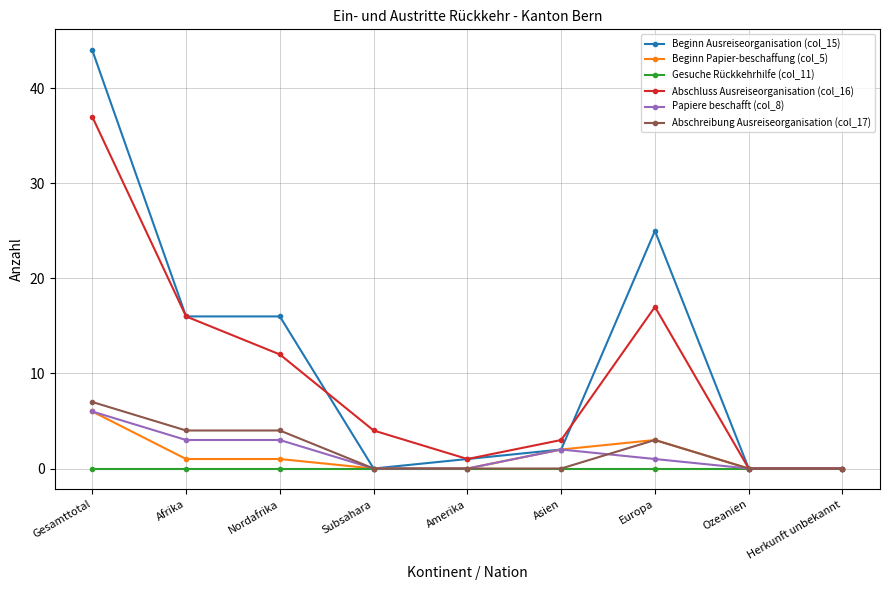

What is the total value across all series at Europa?

49